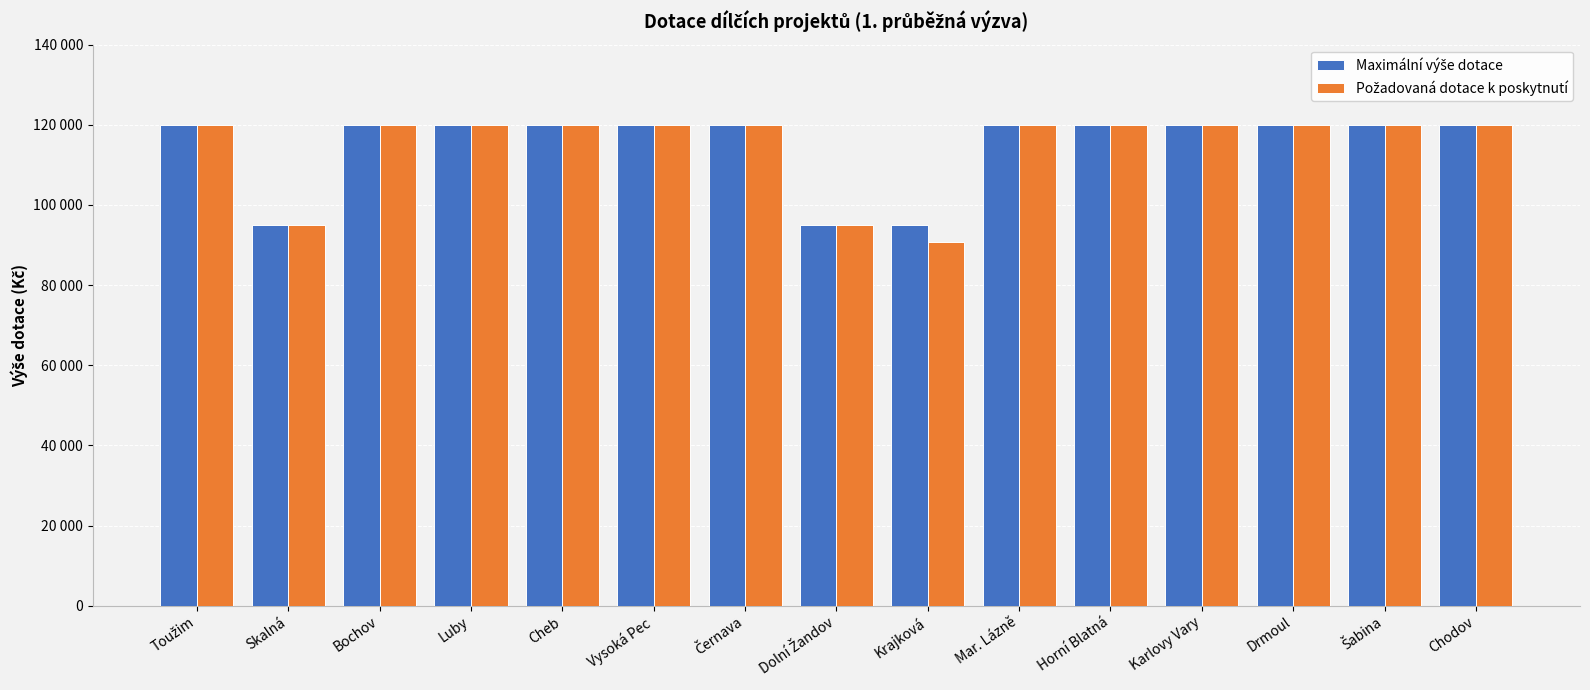

Reading left to right, transcribe all the data shown in this chart.

Maximální výše dotace: Toužim=120000	Skalná=95000	Bochov=120000	Luby=120000	Cheb=120000	Vysoká Pec=120000	Černava=120000	Dolní Žandov=95000	Krajková=95000	Mar. Lázně=120000	Horní Blatná=120000	Karlovy Vary=120000	Drmoul=120000	Šabina=120000	Chodov=120000
Požadovaná dotace k poskytnutí: Toužim=120000	Skalná=95000	Bochov=120000	Luby=120000	Cheb=120000	Vysoká Pec=120000	Černava=120000	Dolní Žandov=95000	Krajková=90750	Mar. Lázně=120000	Horní Blatná=120000	Karlovy Vary=120000	Drmoul=120000	Šabina=120000	Chodov=120000